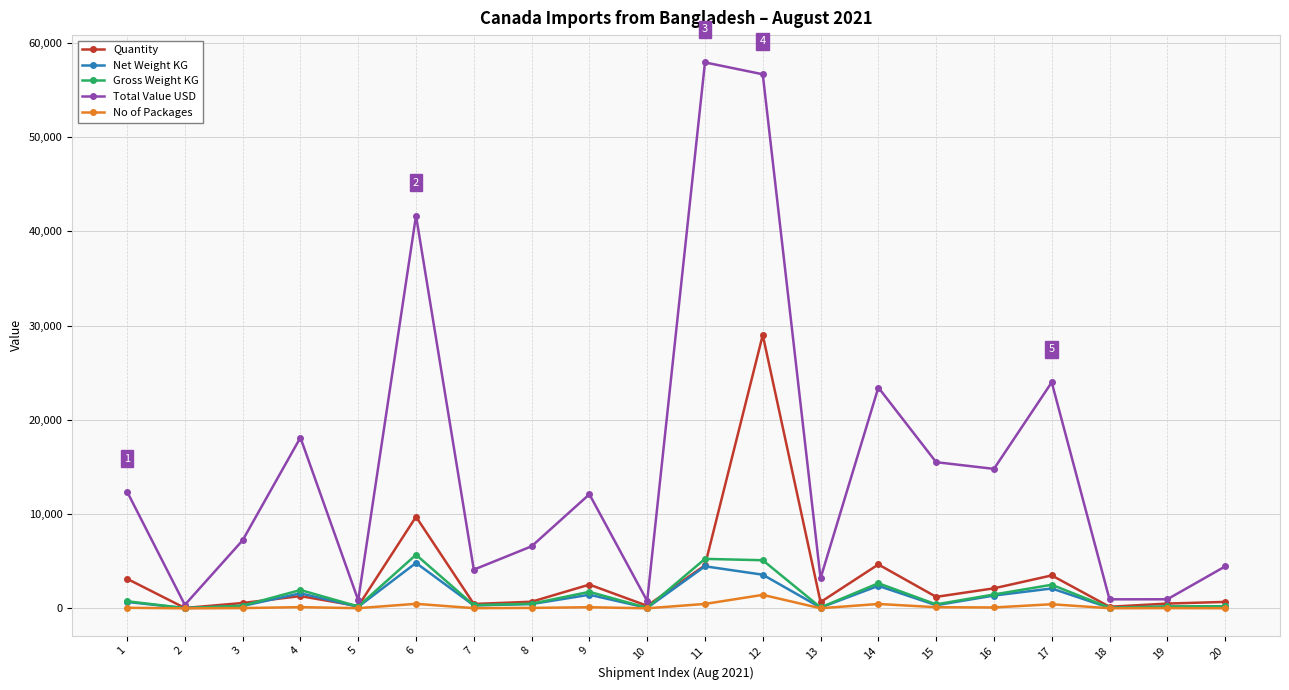

What is the minimum value shown in the chart?

2.0